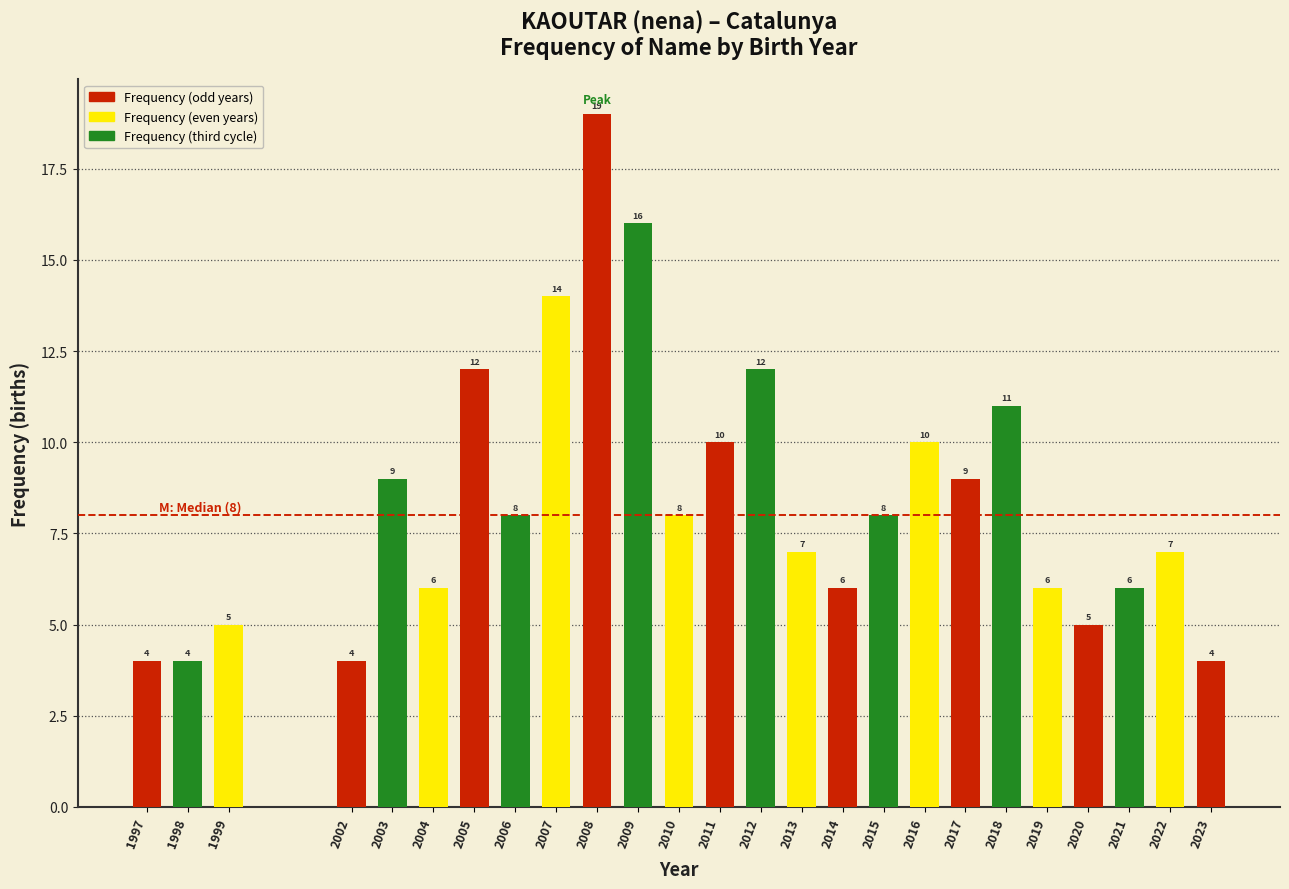

Reading left to right, list all the values displayed in this chart.

4	4	5	4	9	6	12	8	14	19	16	8	10	12	7	6	8	10	9	11	6	5	6	7	4